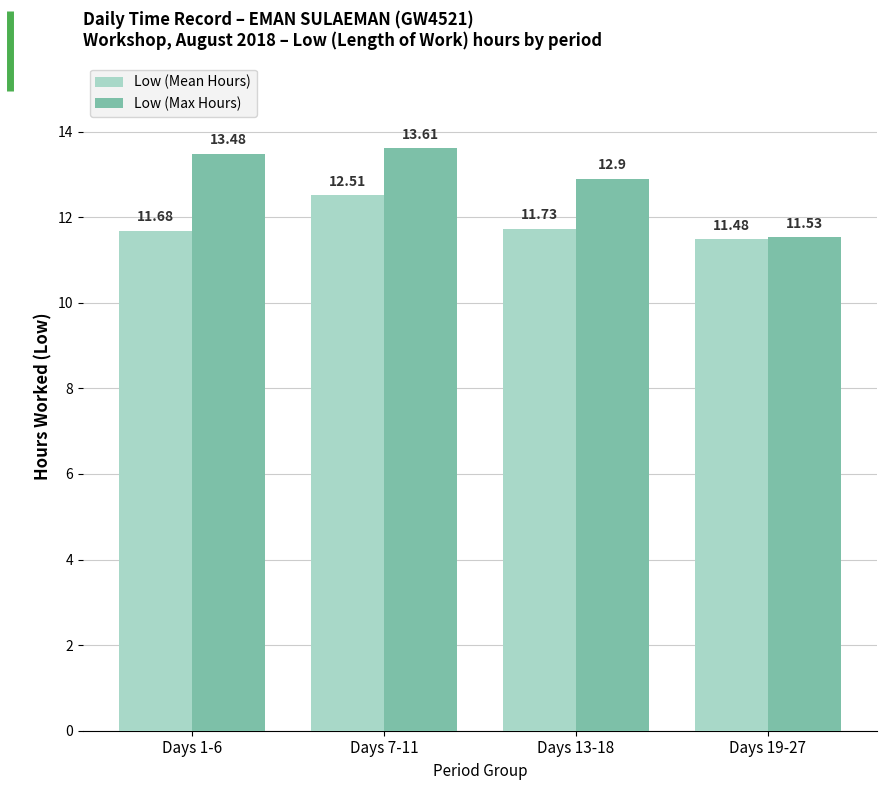

How many data points in Low (Max Hours) are above 13?

2